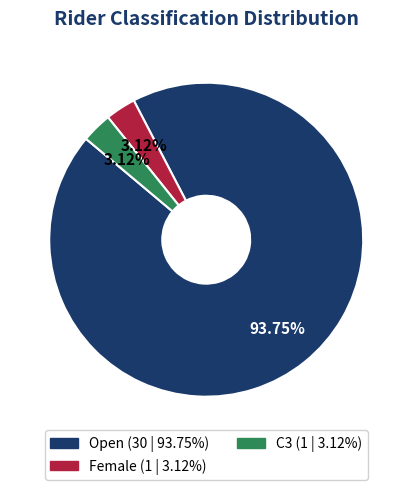

To the nearest percent, what portion does Female represent?

3%